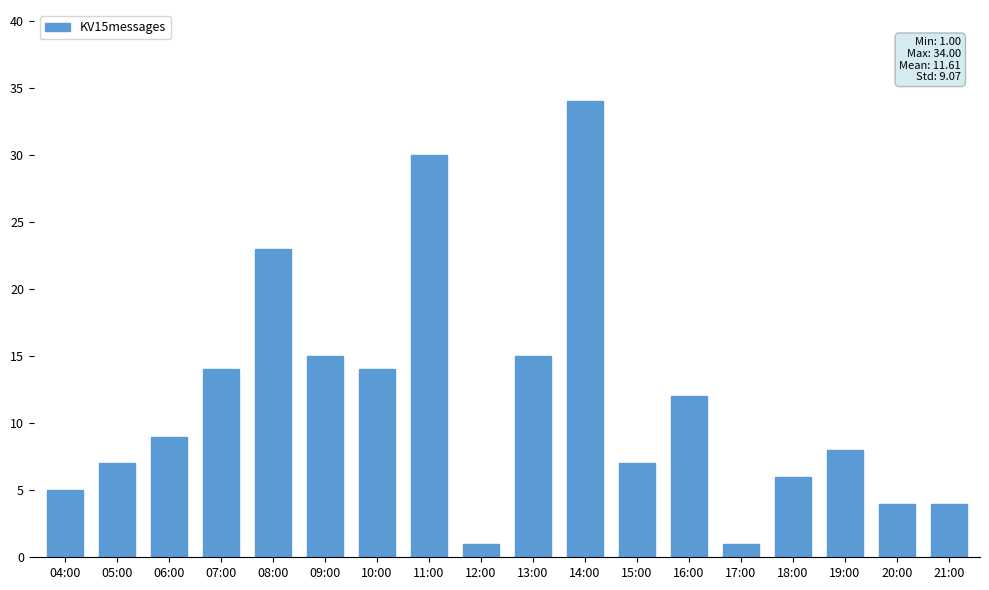

How many data points are less than 9?

9